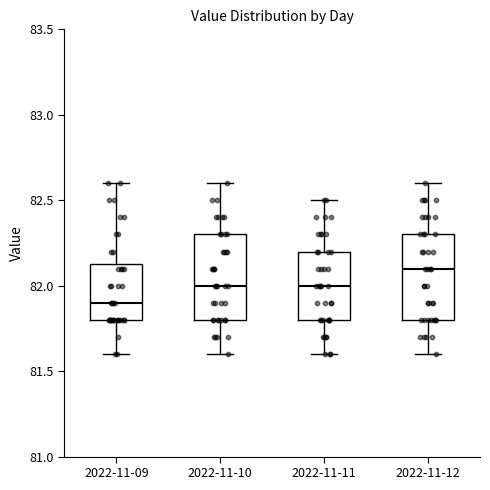

Reading left to right, read every box against the y-axis: the position of its median line, the range the box covers, and the ends of its whiskers. The values are not printed on the chart, so give them approximately, as read against the axis.

2022-11-09: median 81.90, box 81.80 to 82.15, whiskers 81.60 to 82.60
2022-11-10: median 82.00, box 81.80 to 82.30, whiskers 81.60 to 82.60
2022-11-11: median 82.00, box 81.80 to 82.20, whiskers 81.60 to 82.50
2022-11-12: median 82.10, box 81.80 to 82.30, whiskers 81.60 to 82.60